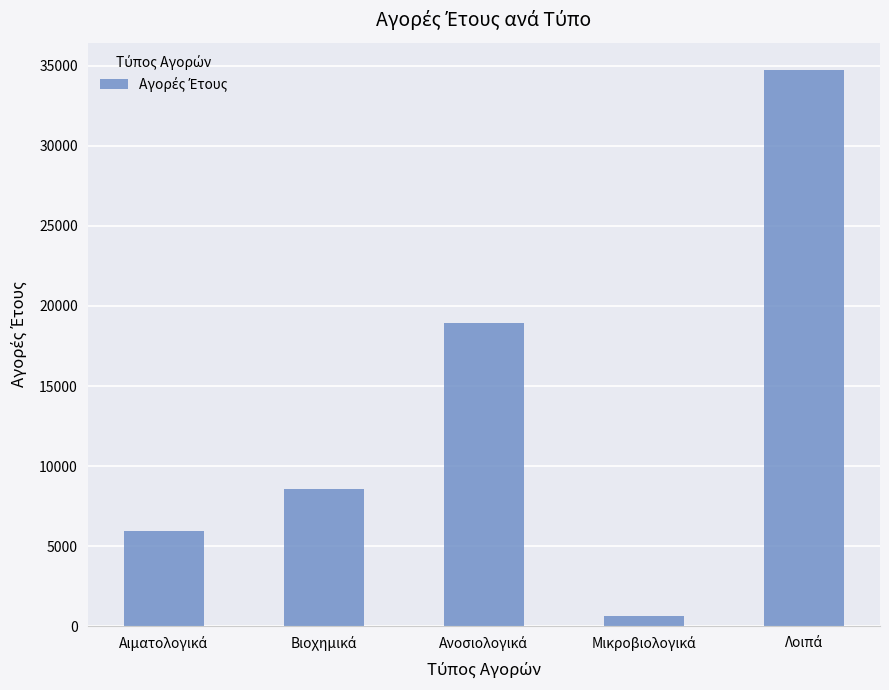

What is the value of the 3rd bar from the left?

18952.8